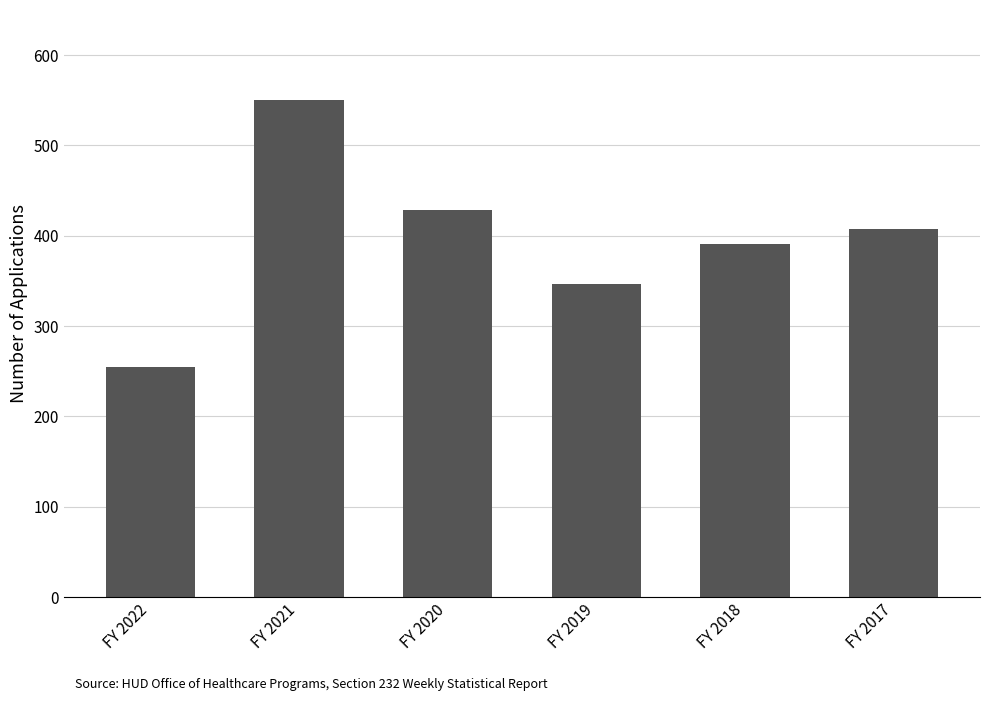

Is it true that the value at FY 2021 is 550?

True